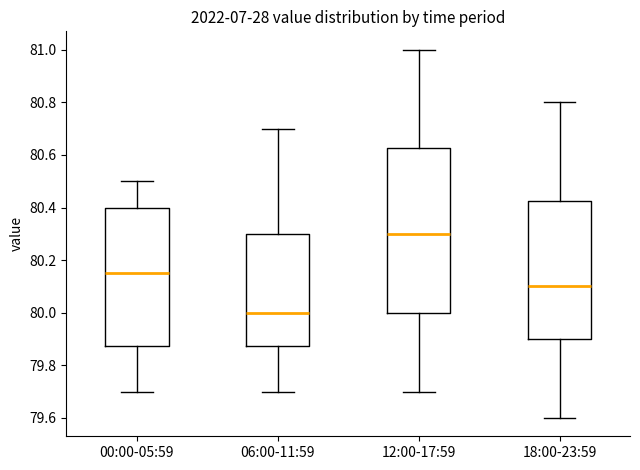

Reading left to right, transcribe this box plot: for each box, give where its median line is, the range the box spans, and where its two whiskers end, as read against the y-axis. The values are not printed on the chart, so give them approximately, as read against the axis.

00:00-05:59: median 80.16, box 79.88 to 80.40, whiskers 79.70 to 80.50
06:00-11:59: median 80.00, box 79.88 to 80.30, whiskers 79.70 to 80.70
12:00-17:59: median 80.30, box 80.00 to 80.62, whiskers 79.70 to 81.00
18:00-23:59: median 80.10, box 79.90 to 80.42, whiskers 79.60 to 80.80